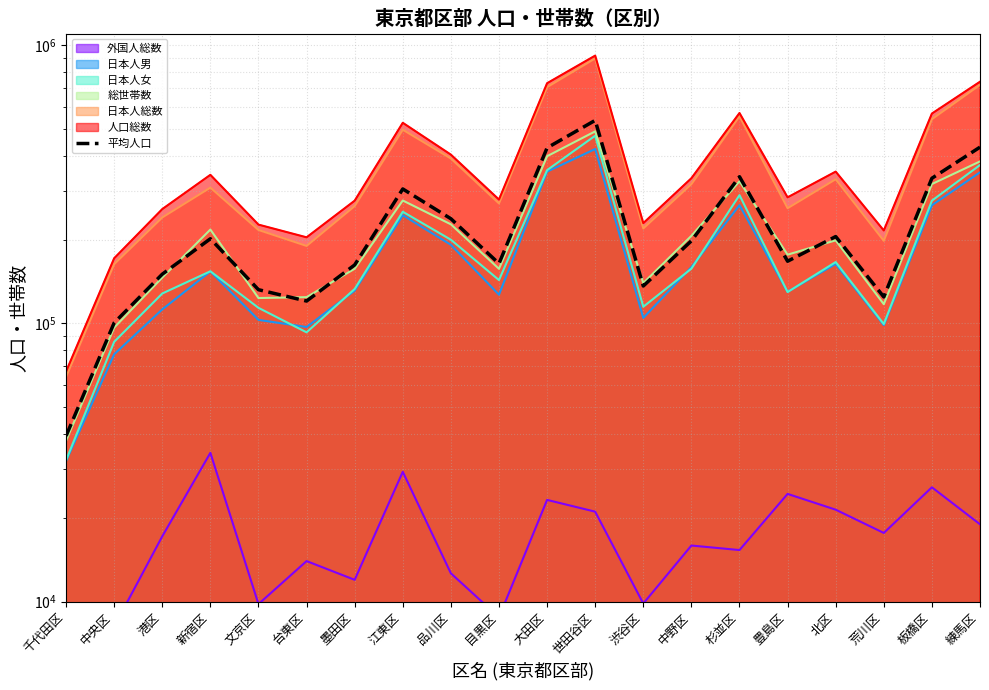

The chart shows a value of 536655.5 at 世田谷区. True or false?

True